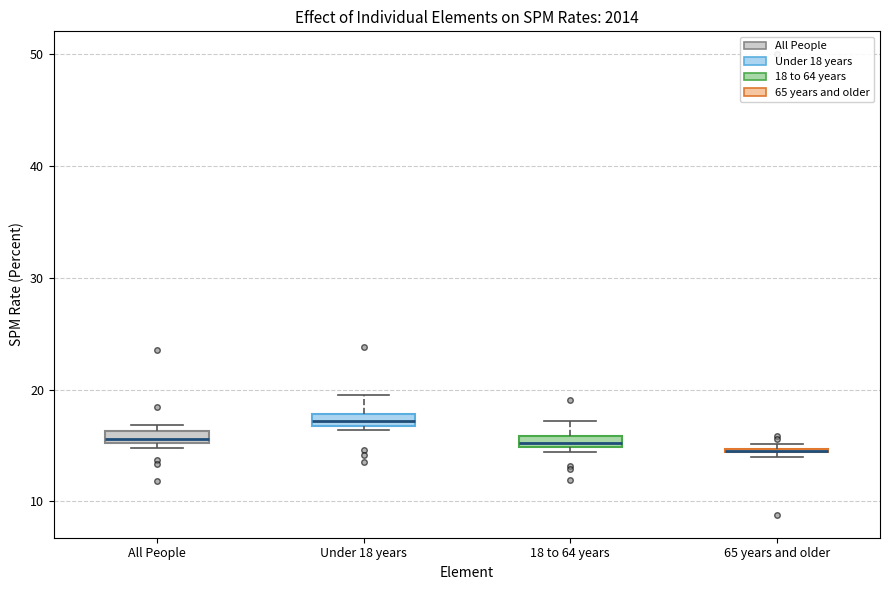

Where is the upper edge of the box for 65 years and older on the y-axis? The values are not printed on the chart, so give them approximately, as read against the axis.

15